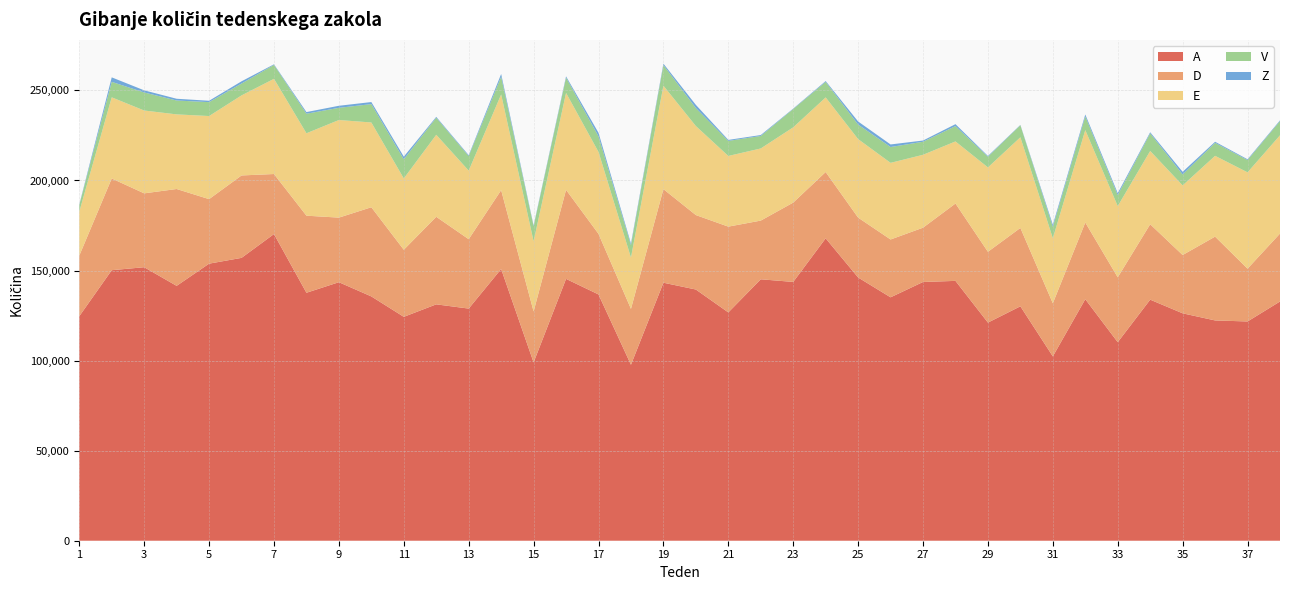

Reading left to right, list all the values displayed in this chart.

A: 124633	150200	151850	141505	153828	157043	170271	137671	143529	135639	124304	131235	128885	150854	98996	145374	136740	97698	143252	139467	126762	145149	143684	167894	146152	135140	143658	144265	121103	130150	102348	134096	110228	133839	126257	122305	121729	132822
D: 33641	50918	41016	53771	35827	45760	33327	42794	35861	49508	37243	48613	38519	43785	28309	49441	33632	31025	51951	41338	47623	32588	44048	36811	33237	32111	30140	42952	39317	43516	29480	42580	36016	41863	32369	46535	29315	37720
E: 24395	45060	45990	41428	46129	44446	52851	45757	54190	47066	39597	45529	38075	53149	38979	53811	45484	28507	57433	49434	39241	40054	41783	41419	43590	42552	40474	34474	46849	50332	36132	51318	39543	40694	38651	44855	53492	54547
V: 3651	8589	10025	7701	7720	6583	7726	10850	6764	10188	10631	9483	8066	9796	8283	8496	8636	6880	11450	9952	8362	6927	10166	8624	8057	8780	7241	8511	5955	6678	6311	7591	6116	9777	6082	7214	6804	7889
Z: 293	2496	1174	977	761	1237	329	911	1143	1155	1459	472	495	1538	468	689	1983	899	786	1788	545	519	242	464	1724	1428	676	1073	396	190	1156	1074	1058	612	1459	595	439	409